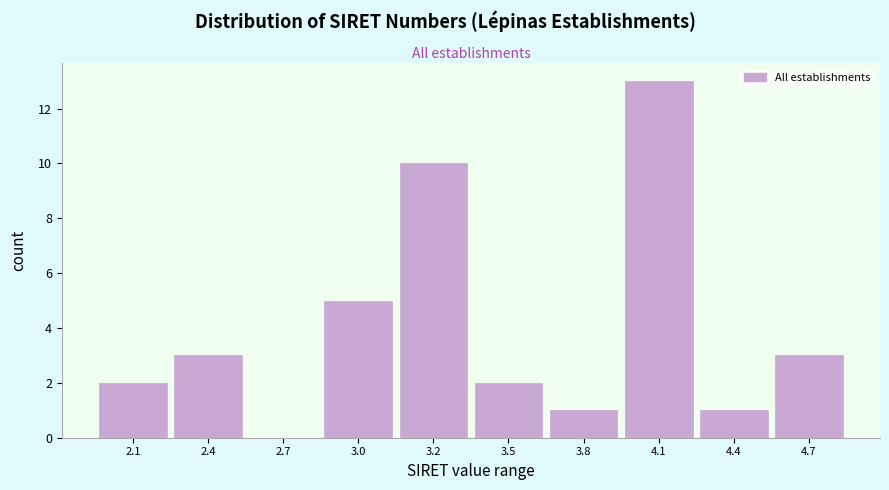

Reading right to left, list all the values displayed in this chart.

4.7=3	4.4=1	4.1=13	3.8=1	3.5=2	3.2=10	3.0=5	2.7=0	2.4=3	2.1=2